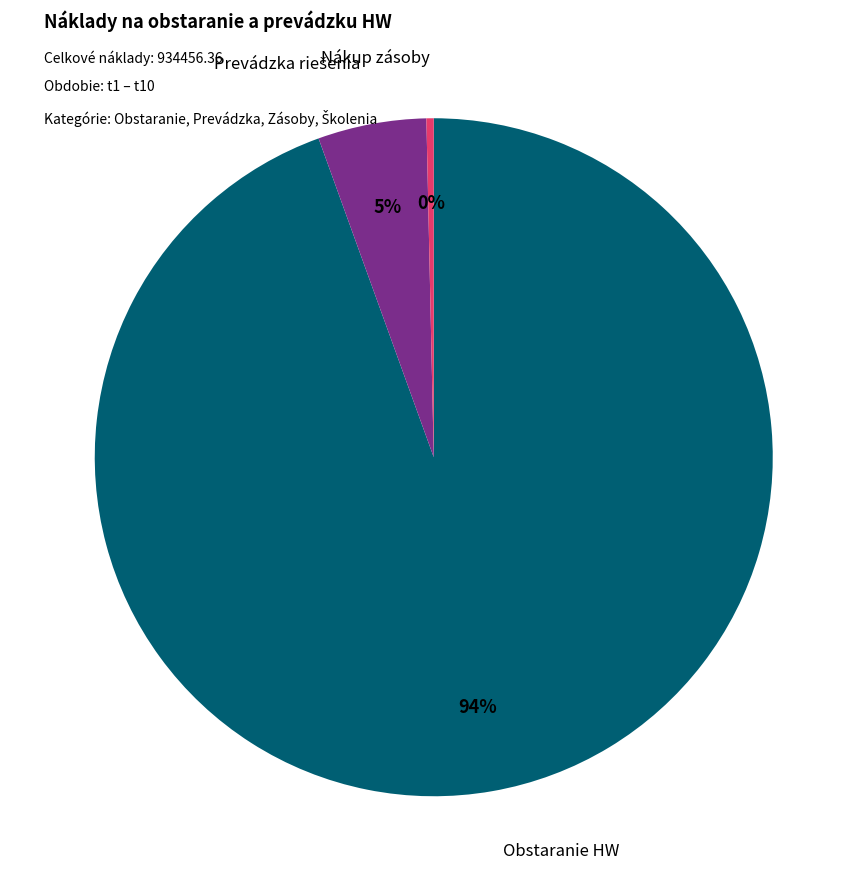

Which slice is the largest?

Obstaranie HW